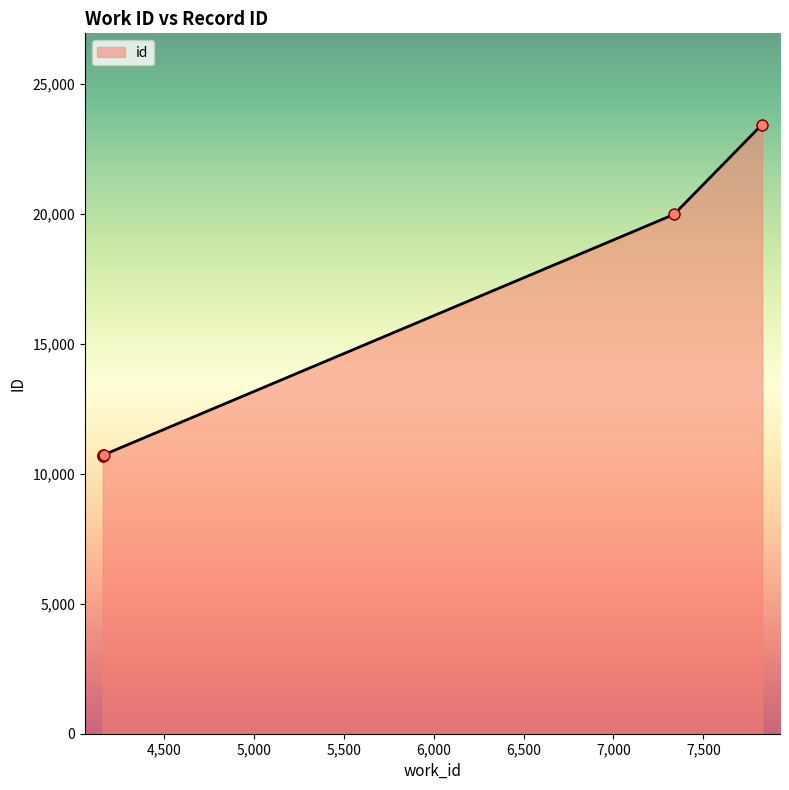

Approximately how many times larger is the value at 4157 compared to 4162?

1.0